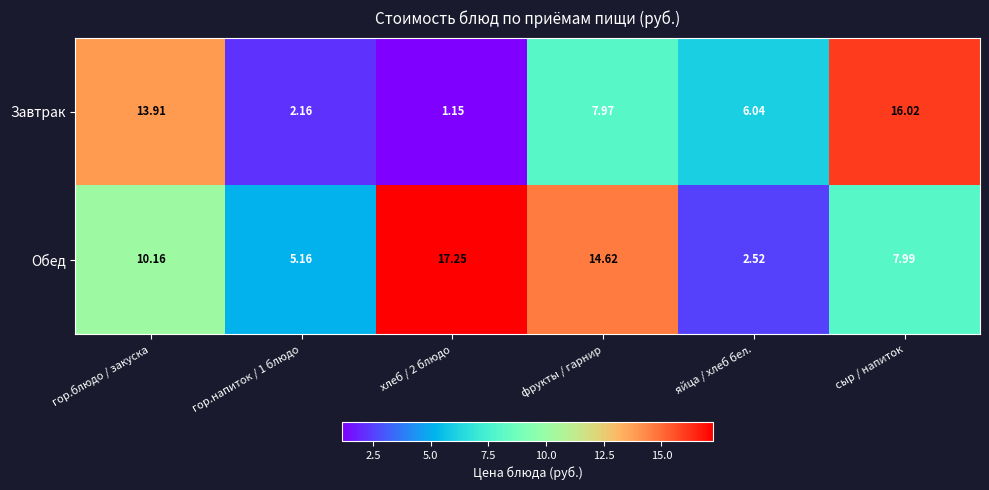

At which category is the sum across all series the highest?

гор.блюдо / закуска